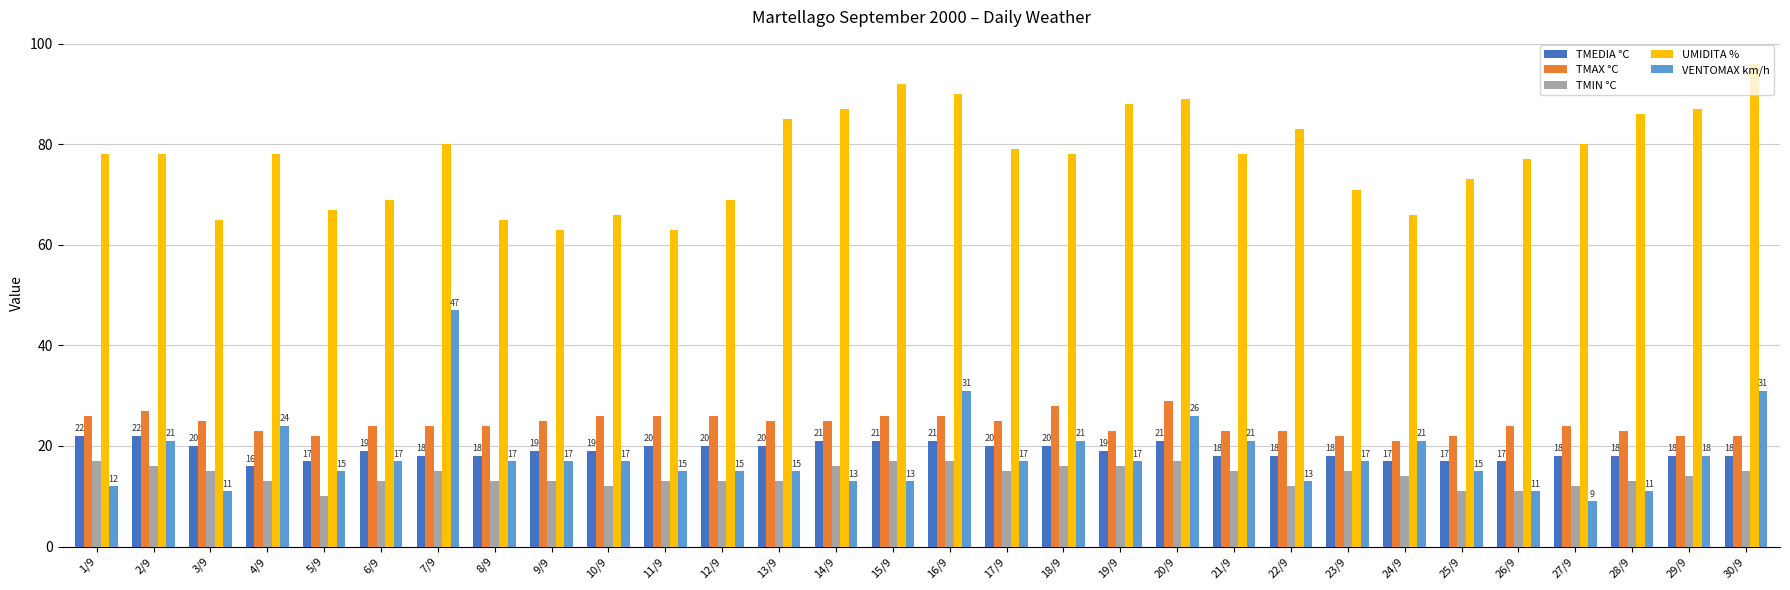

How many distinct data groups are displayed?

5